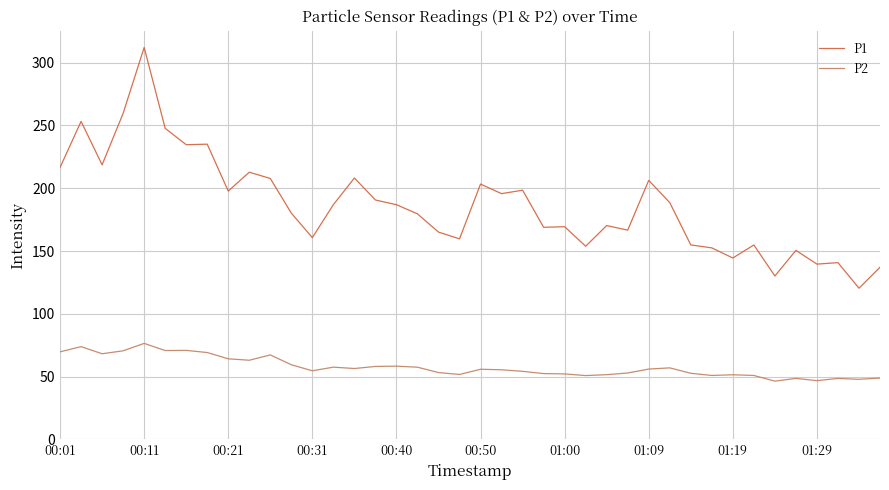

Which series has the largest total across all categories?

P1